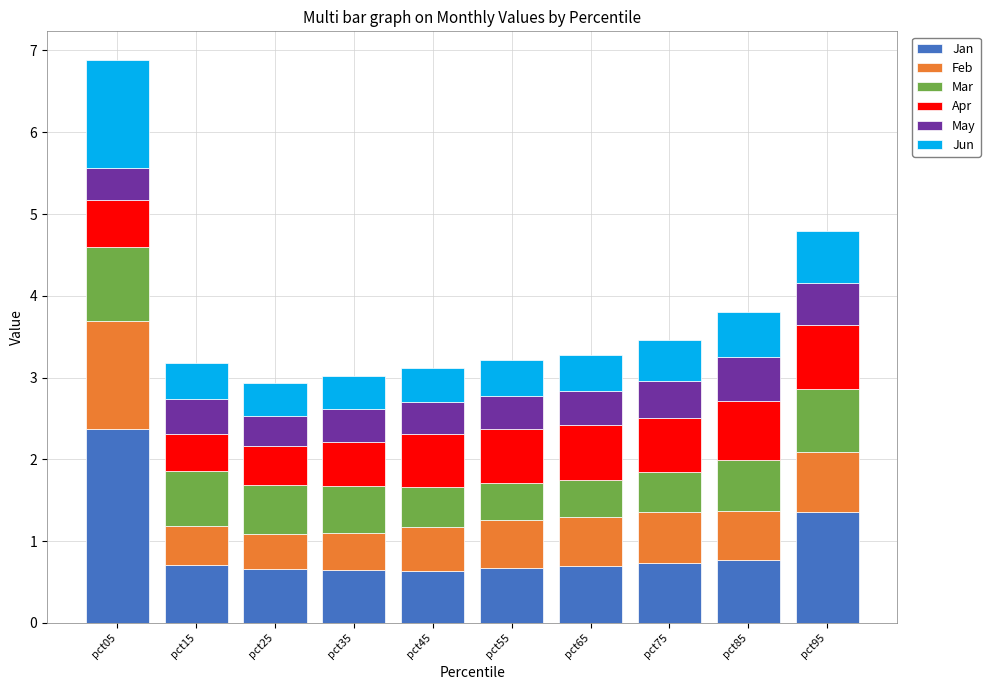

How many bars are there in total?

10